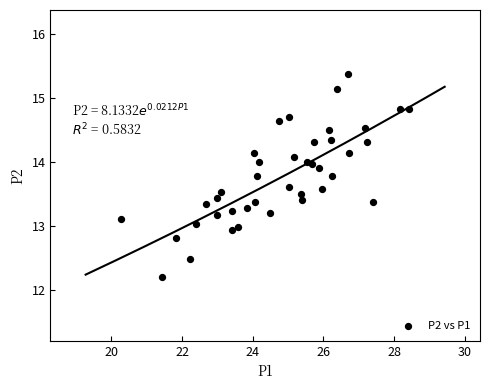

What is the range of Y values (max minus min)?

3.2